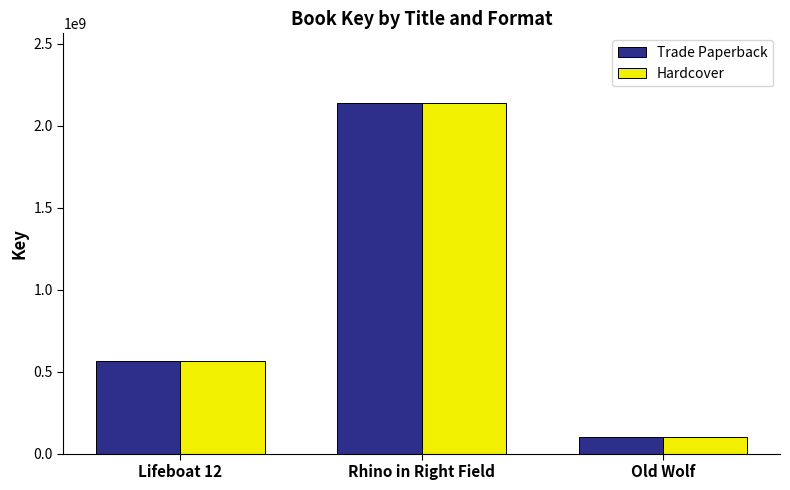

What is the label of the 1st bar from the right?

Old Wolf